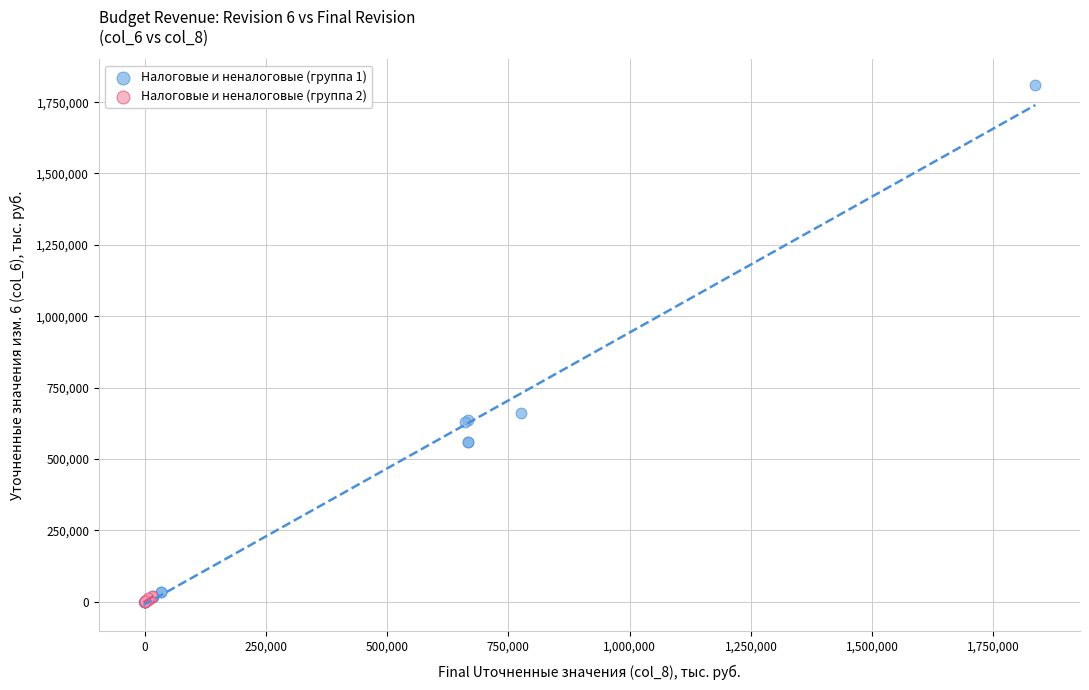

Which series contains the highest Y value?

Налоговые и неналоговые (группа 1)